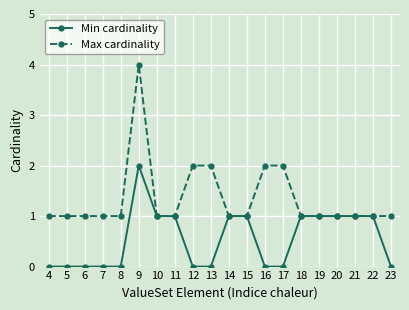

At which label does Max cardinality reach its peak?

9